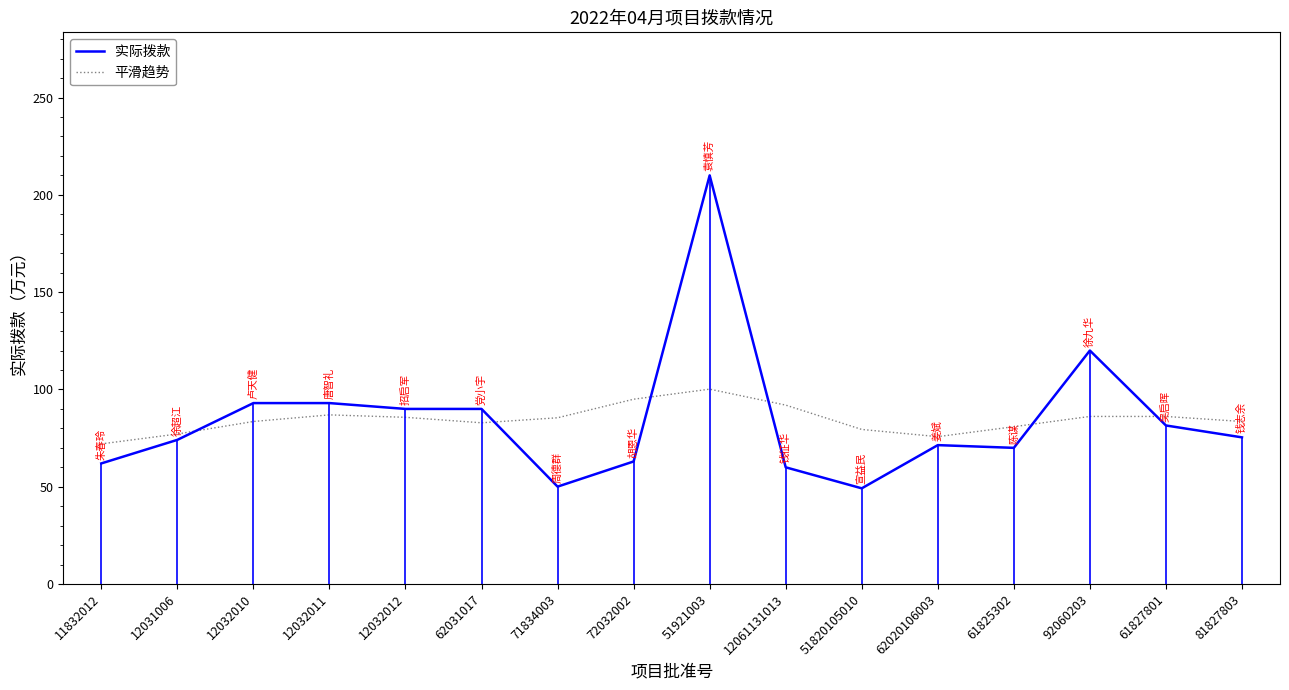

What is the value of the 平滑趋势 point at the 14th from the left?

86.1